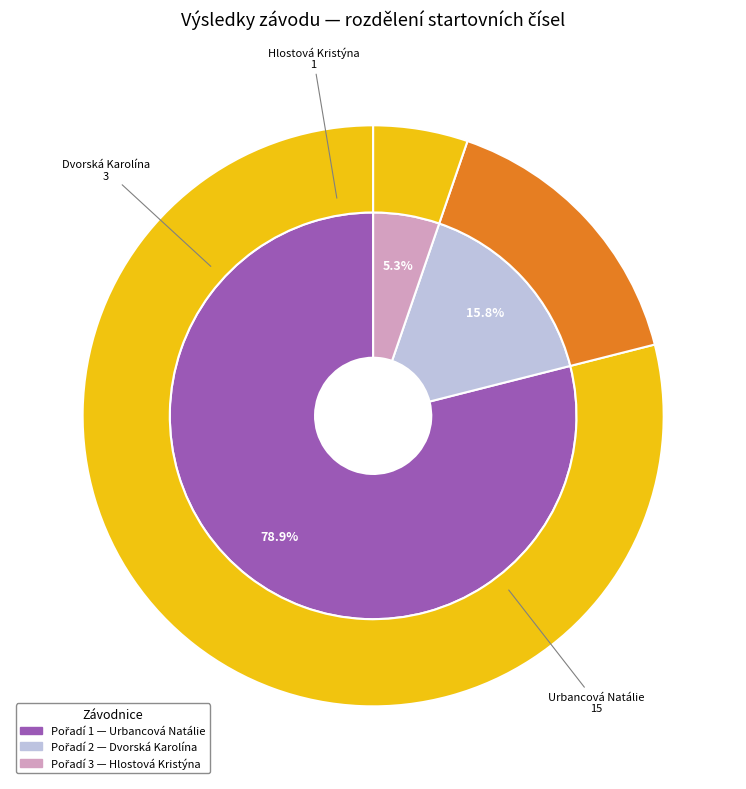

True or false: Urbancová Natálie accounts for 79% of the total.

True